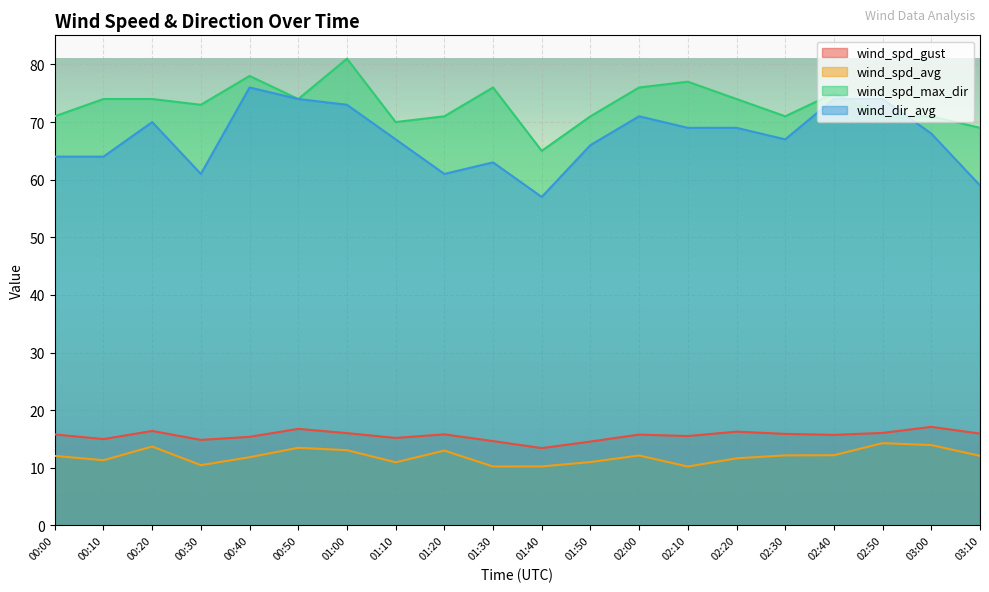

List the series in order of their peak value, highest first.

wind_spd_max_dir, wind_dir_avg, wind_spd_gust, wind_spd_avg